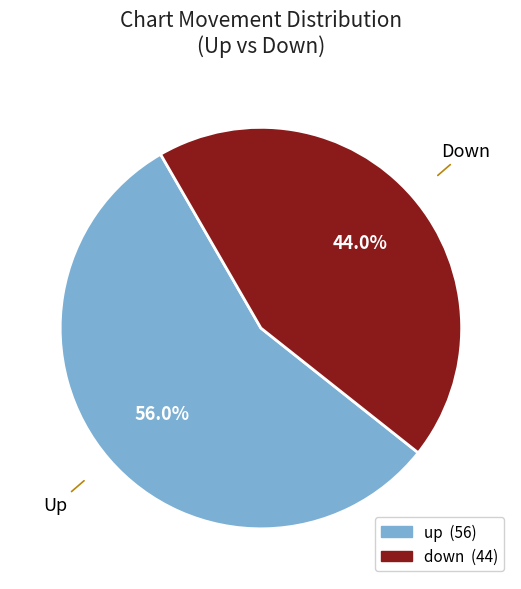

To the nearest percent, what is the difference between the largest and smallest slice percentages?

12%